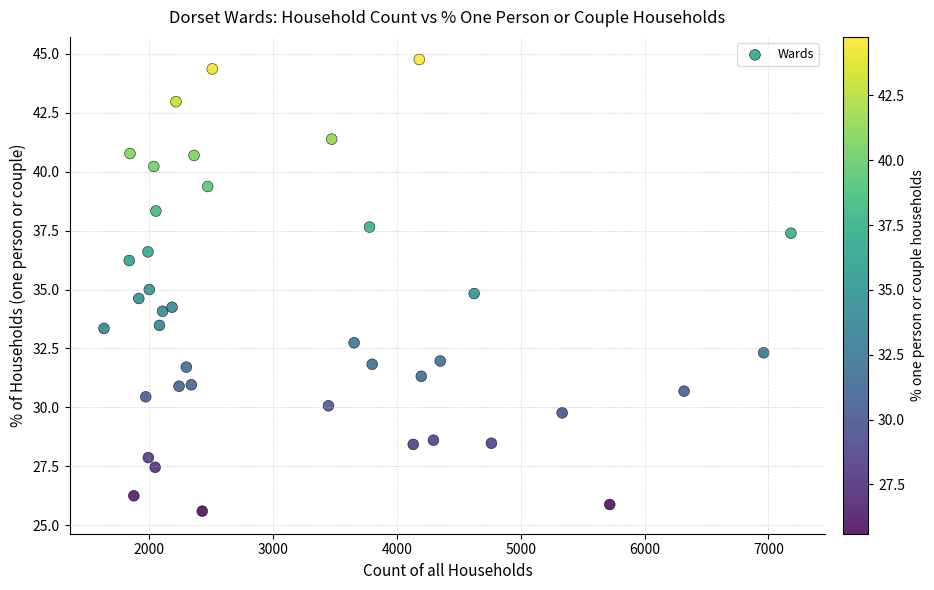

What is the range of Y values (max minus min)?

19.2